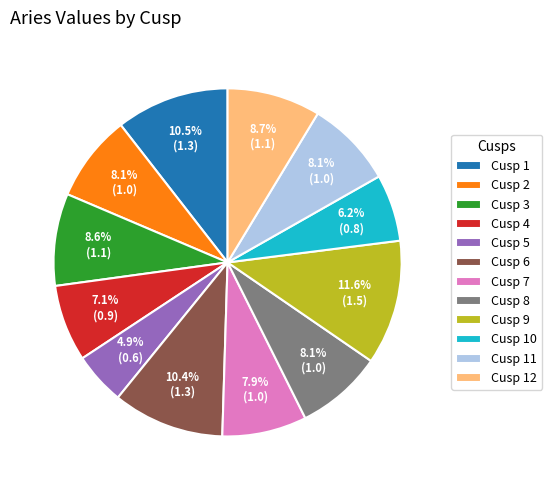

Does any single category account for the majority?

No